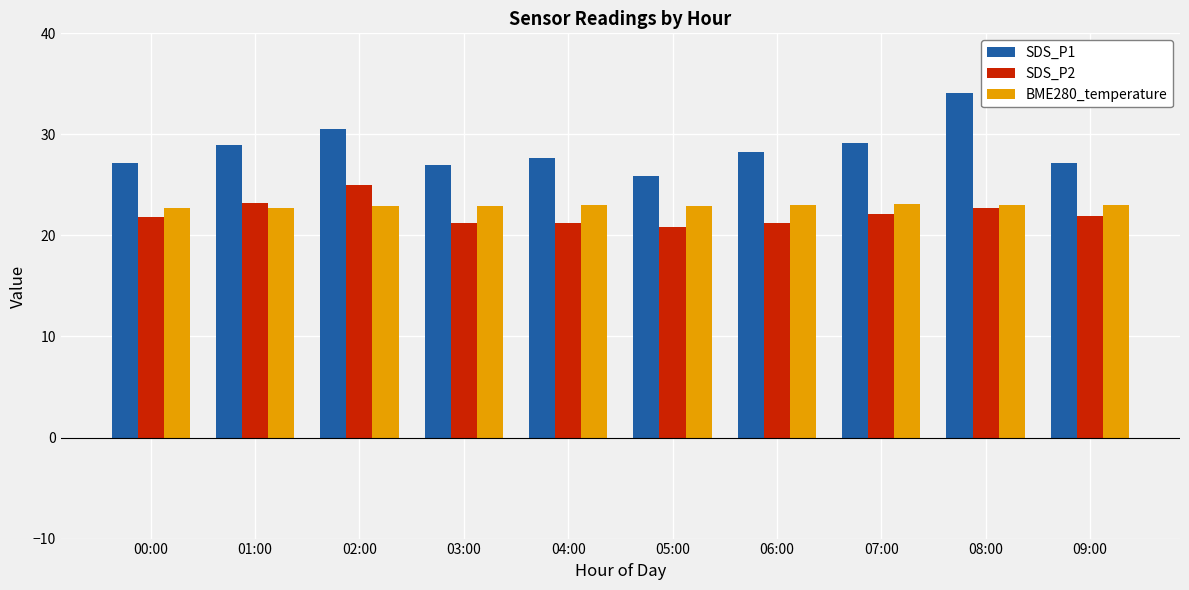

At 00:00, list the series in order from smallest to largest.

SDS_P2, BME280_temperature, SDS_P1